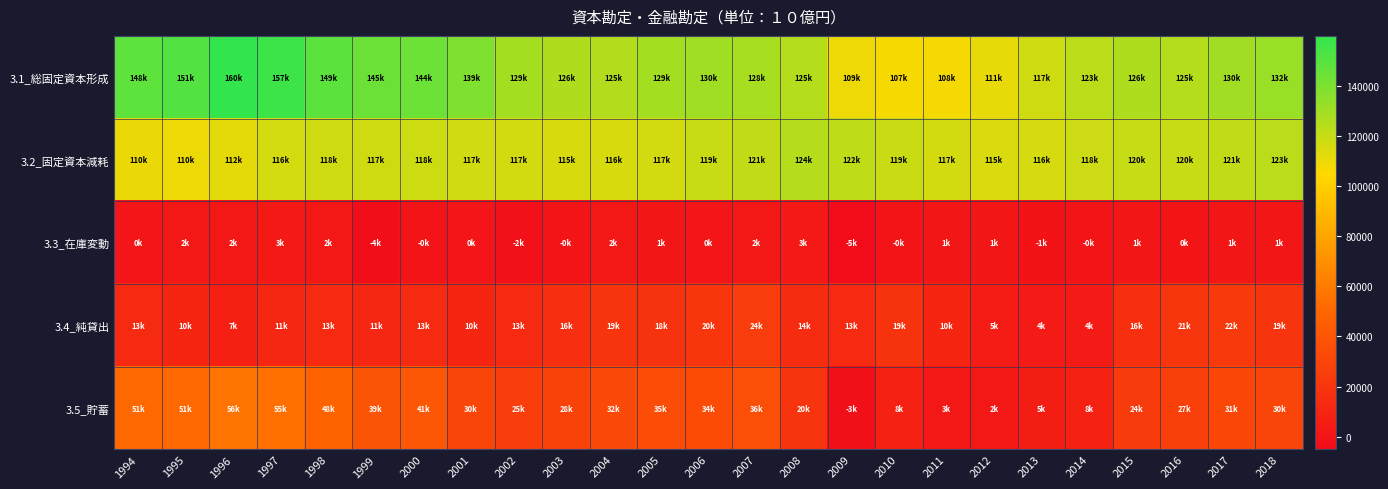

Reading left to right, what are all the values shown in this chart?

3.1_総固定資本形成: 1994=148009.6	1995=151420.5	1996=159846.4	1997=157087.1	1998=148845.8	1999=144626.9	2000=144237.2	2001=138834.1	2002=129152.2	2003=126089.7	2004=125298.0	2005=128941.8	2006=130232.2	2007=128231.6	2008=124775.4	2009=109459.1	2010=106724.1	2011=107637.5	2012=110965.7	2013=117381.5	2014=123145.8	2015=126403.0	2016=124952.8	2017=129891.8	2018=131971.2
3.2_固定資本減耗: 1994=110069.3	1995=109822.4	1996=111667.3	1997=116065.8	1998=117898.6	1999=117406.2	2000=117970.7	2001=117274.4	2002=116609.5	2003=115462.5	2004=115517.0	2005=116638.0	2006=119261.5	2007=121421.9	2008=124433.7	2009=121670.8	2010=119013.3	2011=116571.9	2012=115054.6	2013=115945.2	2014=118498.1	2015=120082.5	2016=119806.8	2017=121267.2	2018=123457.1
3.3_在庫変動: 1994=169.0	1995=1741.5	1996=2444.7	1997=2894.0	1998=1679.2	1999=-3703.5	2000=-408.8	2001=78.8	2002=-1933.2	2003=-346.2	2004=1549.9	2005=778.2	2006=163.4	2007=1944.0	2008=3049.0	2009=-5079.5	2010=-161.3	2011=980.0	2012=1164.0	2013=-690.5	2014=-246.7	2015=1234.2	2016=462.0	2017=1178.4	2018=1114.6
3.4_純貸出: 1994=13150.5	1995=10171.8	1996=7141.0	1997=11082.2	1998=13066.8	1999=11064.6	2000=13067.3	2001=10106.3	2002=13262.2	2003=15657.9	2004=19181.0	2005=18178.7	2006=19777.5	2007=24476.0	2008=14320.1	2009=13127.5	2010=18948.8	2011=10429.6	2012=4683.5	2013=3713.1	2014=3712.1	2015=16247.9	2016=20647.6	2017=22373.0	2018=19110.5
3.5_貯蓄: 1994=50727.7	1995=50935.5	1996=56129.3	1997=55080.8	1998=48159.8	1999=38842.9	2000=41084.3	2001=30227.7	2002=25094.2	2003=27727.5	2004=32144.2	2005=34789.8	2006=33623.9	2007=35776.6	2008=19588.4	2009=-2606.5	2010=7663.5	2011=2500.6	2012=1827.9	2013=5384.7	2014=8149.0	2015=24055.3	2016=26908.4	2017=31493.4	2018=29716.0